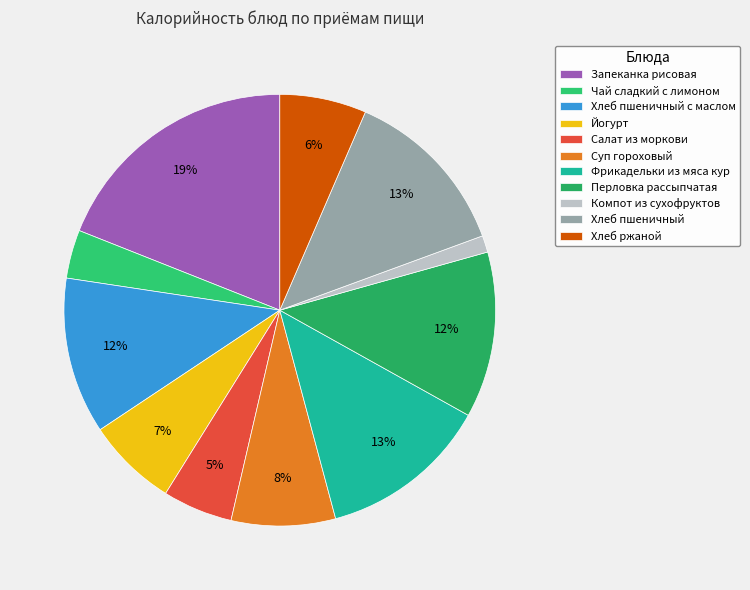

Which category has the smallest portion of the pie?

Компот из сухофруктов